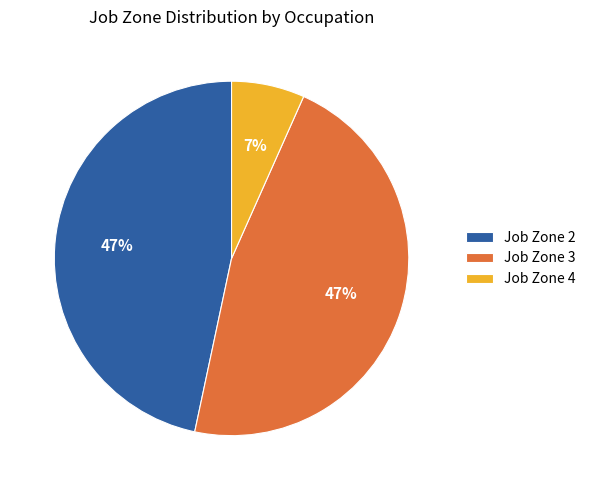

Is there any slice that represents more than half of the pie?

No